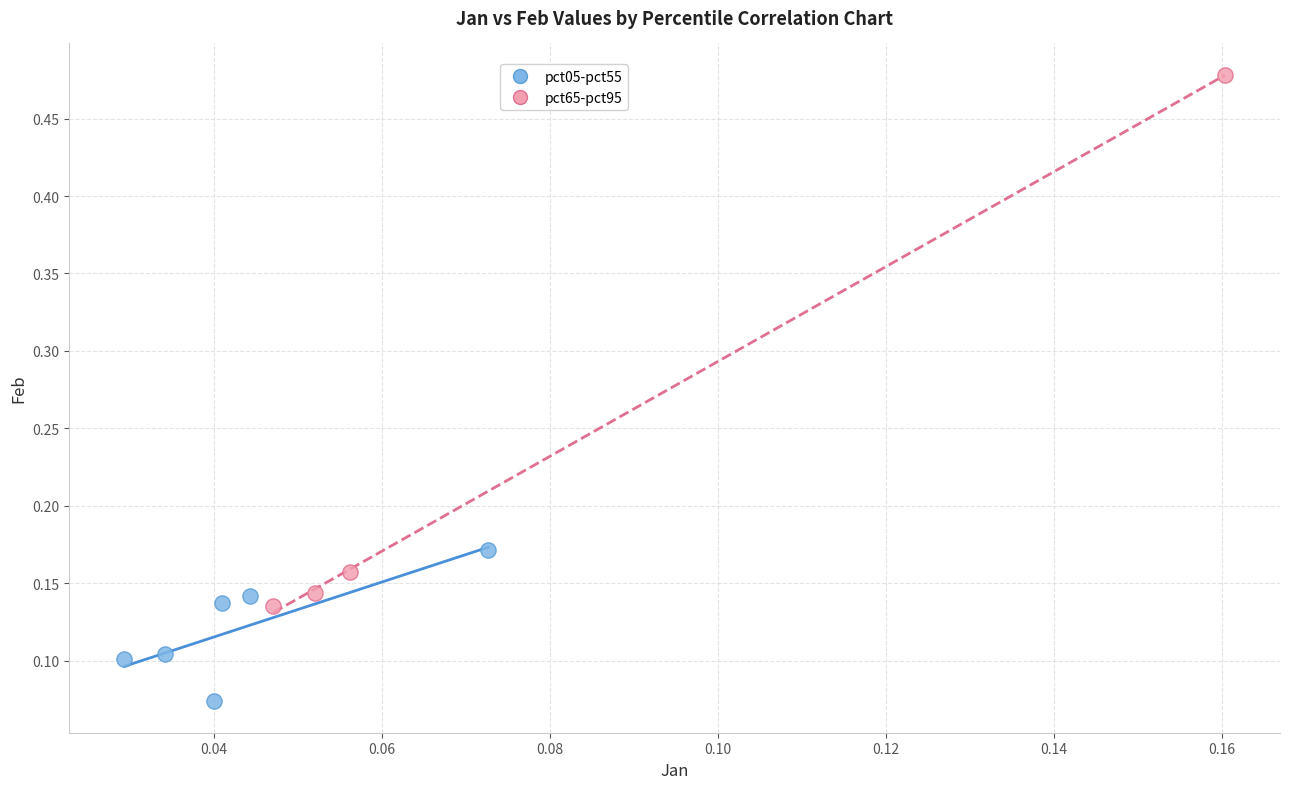

Which series has the widest spread of Y values?

pct65-pct95